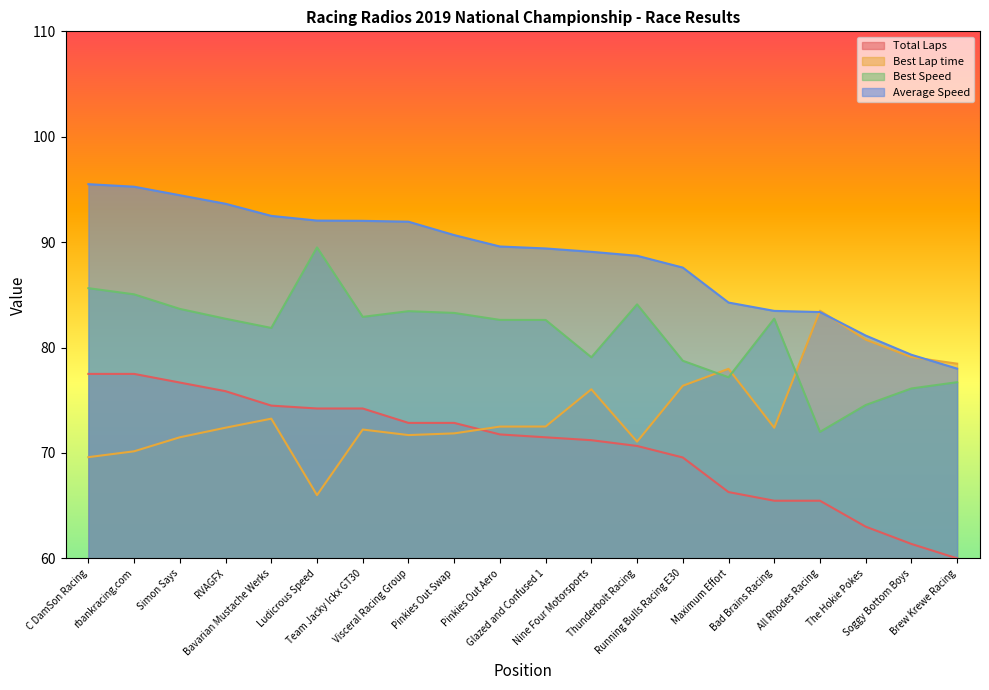

Which category has the highest value across all series?

C DamSon Racing